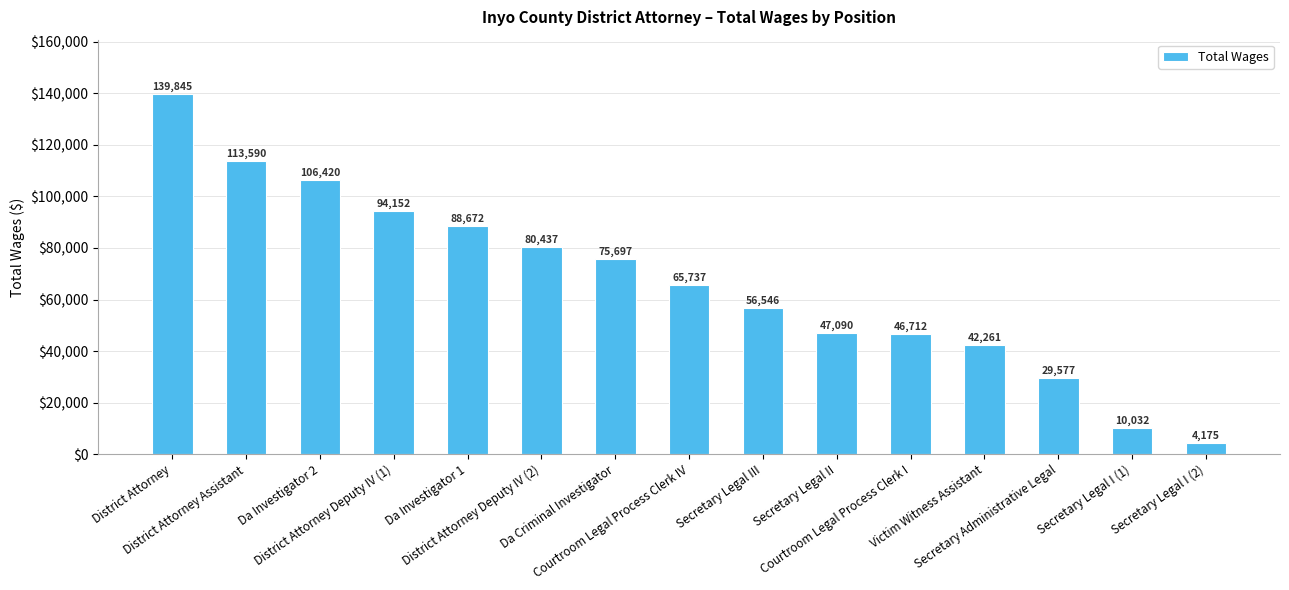

At which label does the data first exceed 65737?

District Attorney